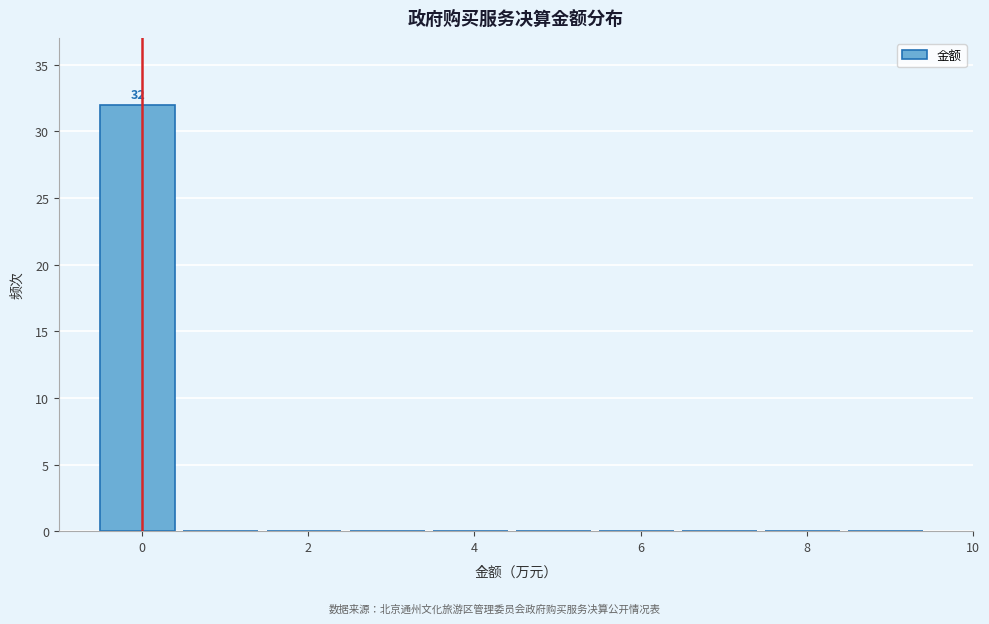

Over which range of the x-axis is the bar tallest?

-0.5 to 0.5